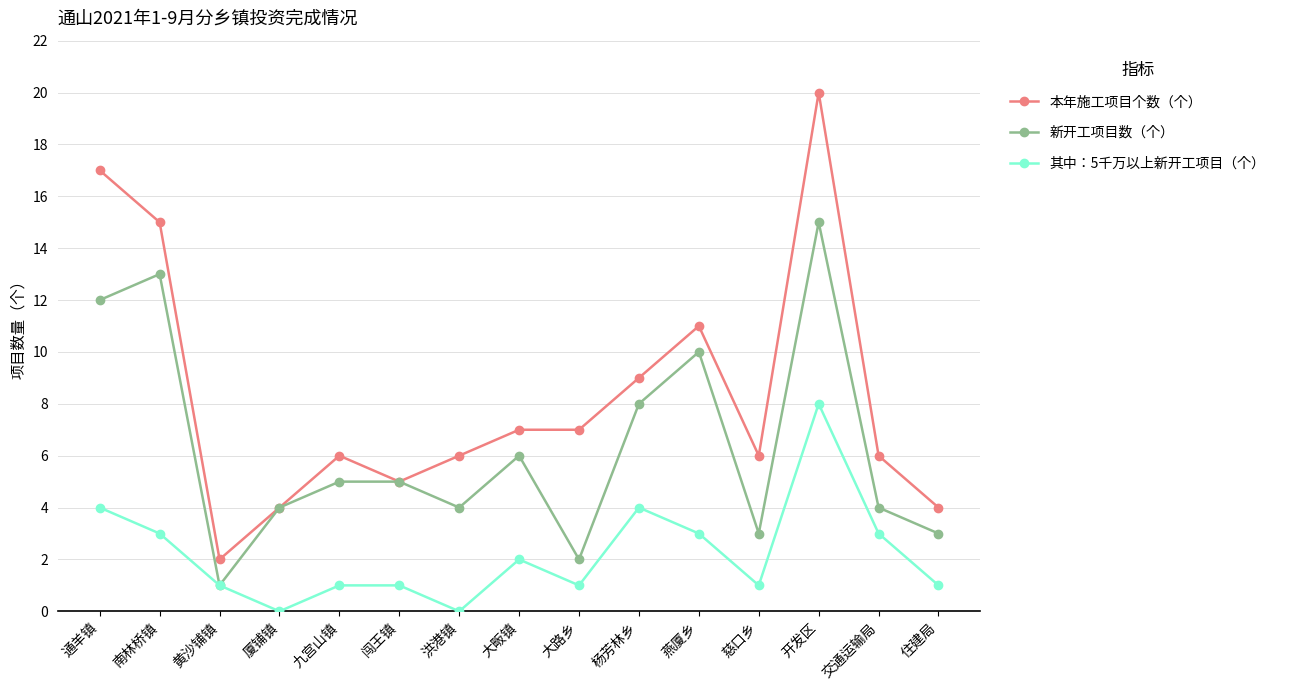

Is it true that 其中：5千万以上新开工项目（个） equals 5 at 开发区?

False